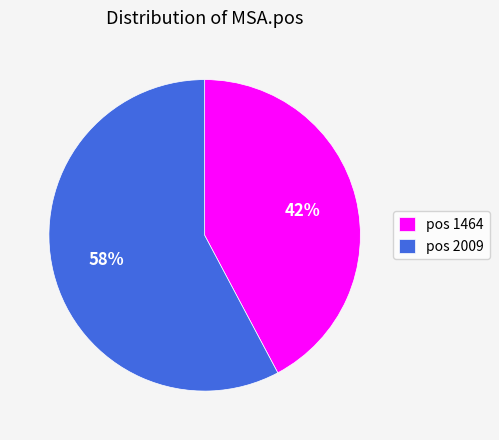

To the nearest percent, what portion does pos 2009 represent?

58%